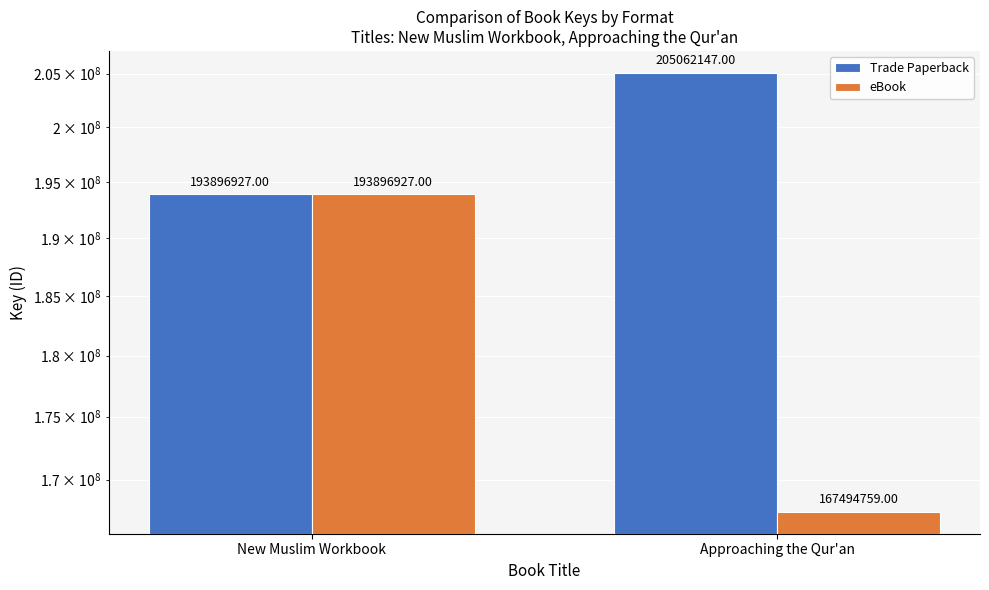

Rank the series by their maximum value, from lowest to highest.

eBook, Trade Paperback